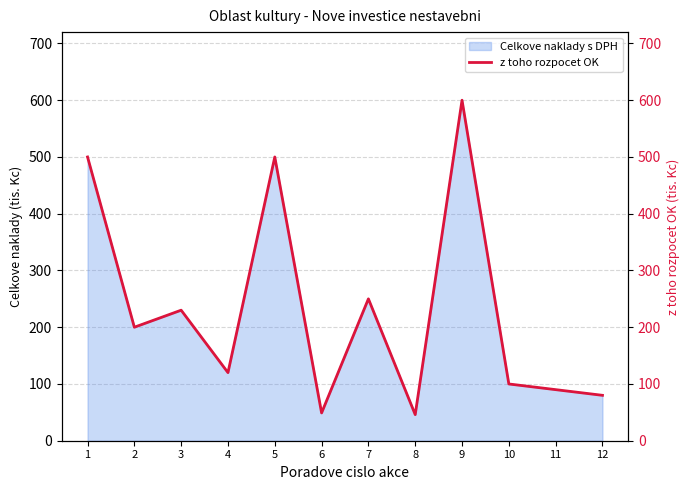

What is the sum of the values at 8 and 2?

246